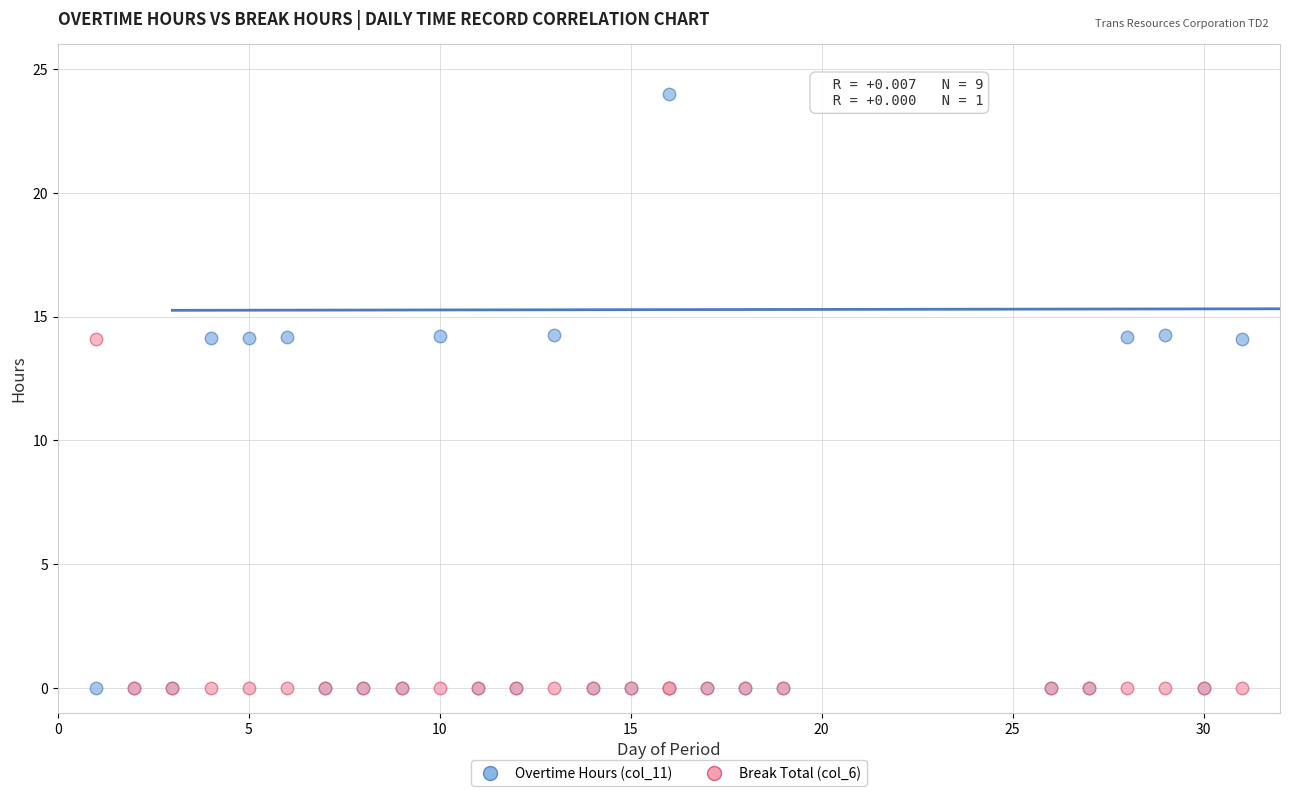

What are all the series names shown in the legend?

Overtime Hours (col_11), Break Total (col_6)